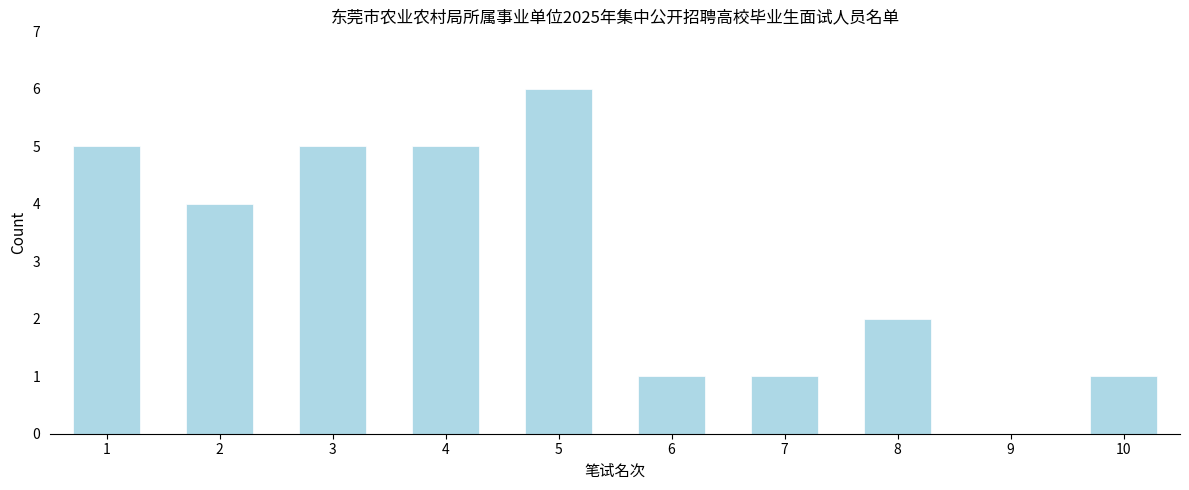

Reading left to right, extract all data points from this chart.

1=5	2=4	3=5	4=5	5=6	6=1	7=1	8=2	9=0	10=1